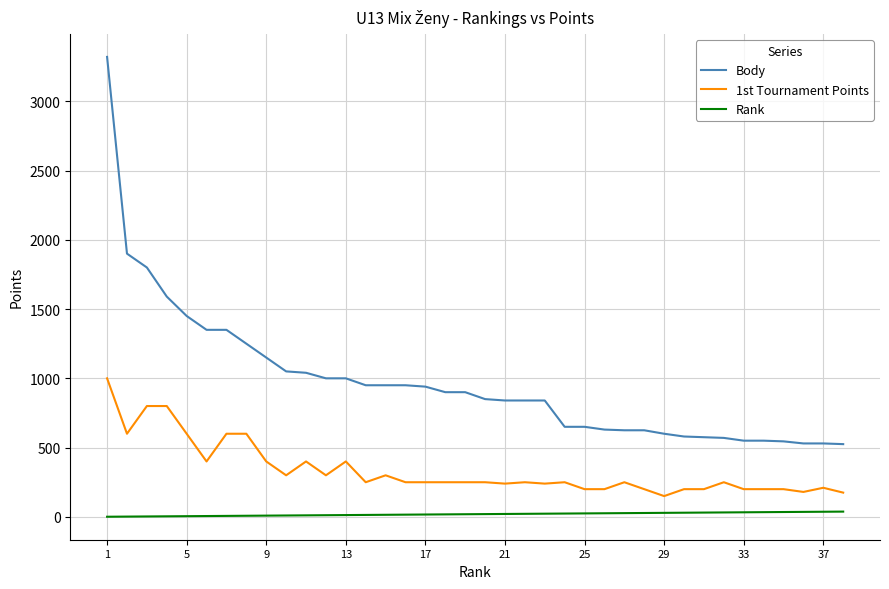

How many lines are shown in the chart?

3